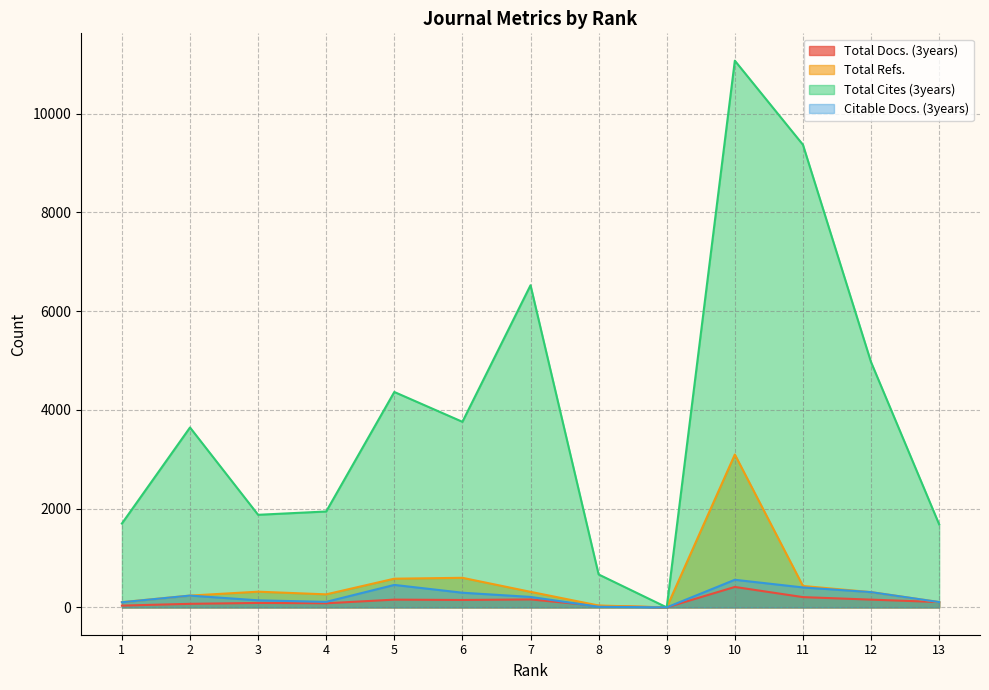

Rank the series by their maximum value, from highest to lowest.

Total Cites (3years), Total Refs., Citable Docs. (3years), Total Docs. (3years)